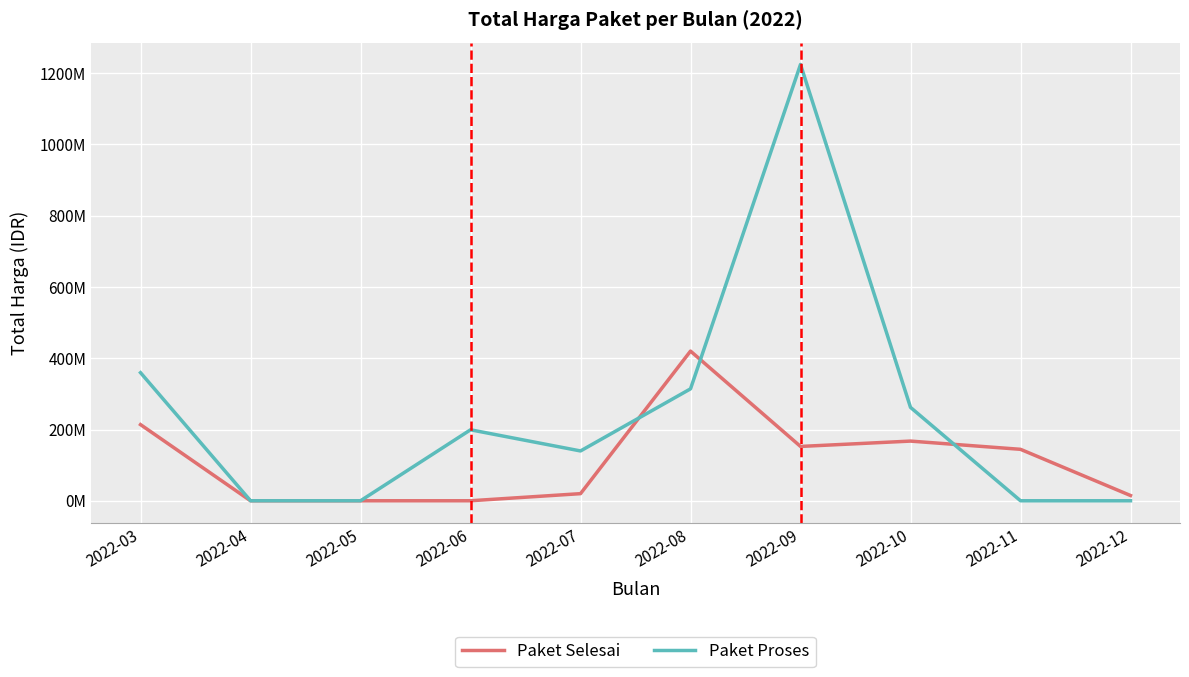

What is the average value of the Paket Proses series?

249942193